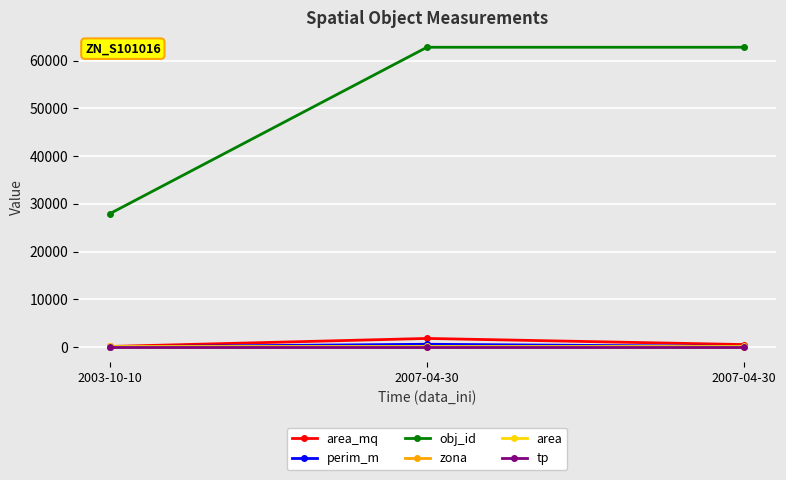

Reading left to right, extract all data points from this chart.

area_mq: 2003-10-10=136.9	2007-04-30=1820.3	2007-04-30=535.7
perim_m: 2003-10-10=67.8	2007-04-30=601.4	2007-04-30=135.5
obj_id: 2003-10-10=27946.0	2007-04-30=62812.0	2007-04-30=62813.0
zona: 2003-10-10=8.0	2007-04-30=8.0	2007-04-30=8.0
area: 2003-10-10=248.0	2007-04-30=248.0	2007-04-30=248.0
tp: 2003-10-10=1.0	2007-04-30=1.0	2007-04-30=1.0